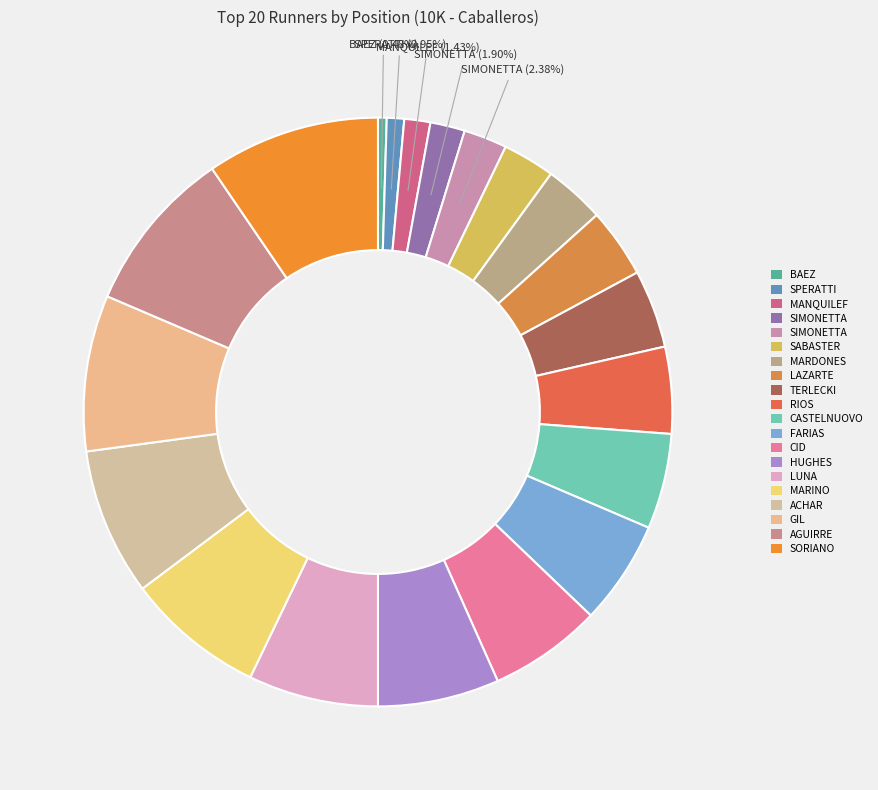

Count the number of slices in the pie.

20